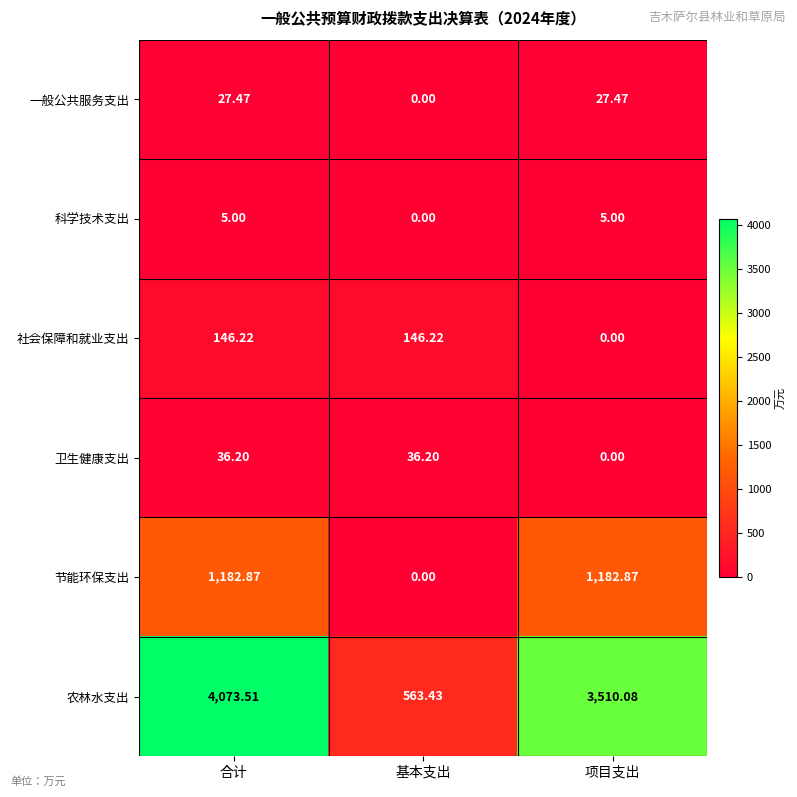

Is the value of 社会保障和就业支出 at 基本支出 greater than the value of 科学技术支出 at 合计?

Yes